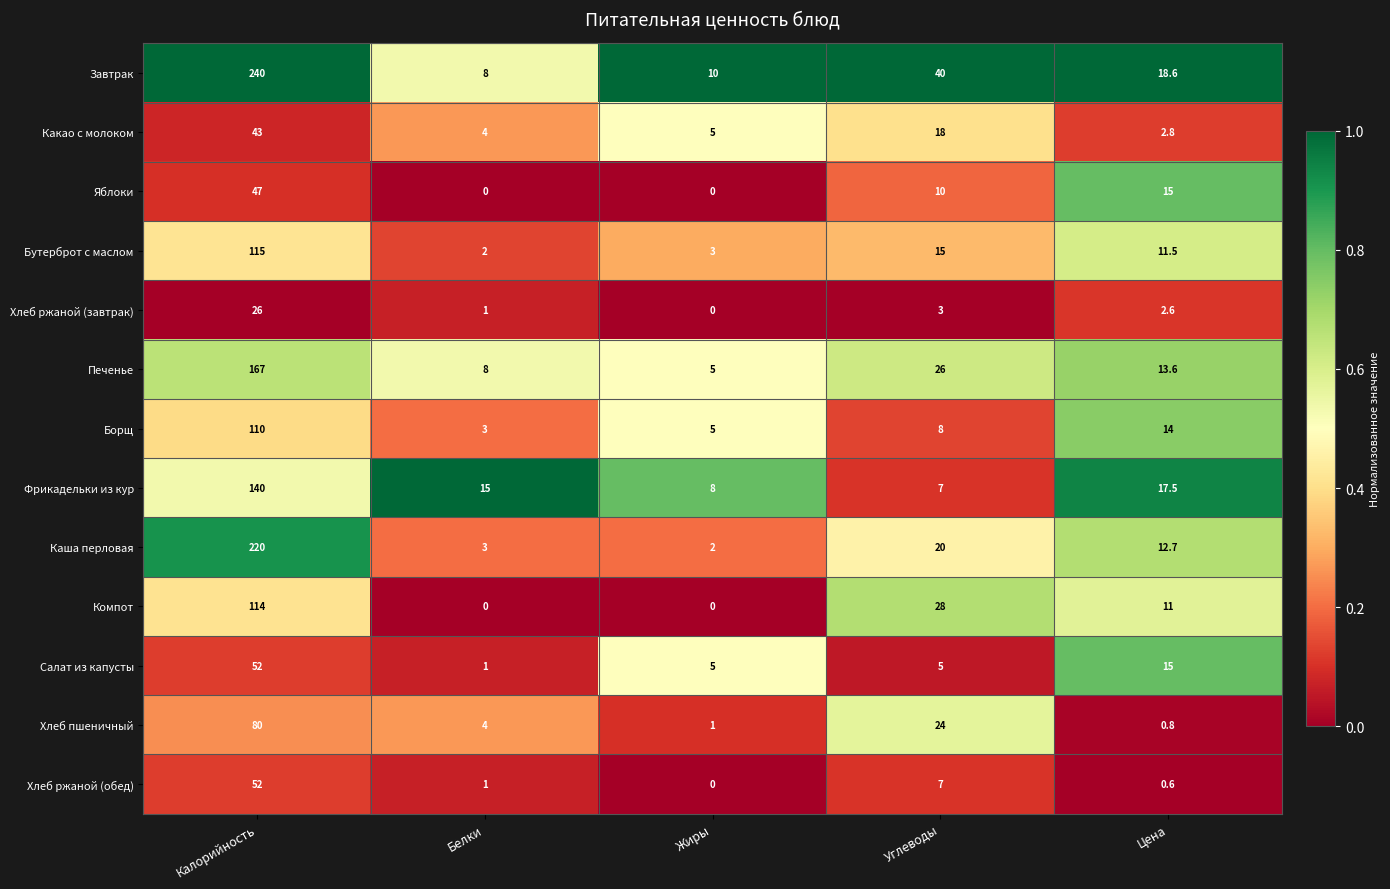

What is the sum of the Каша перловая values at Жиры and Цена?

14.7